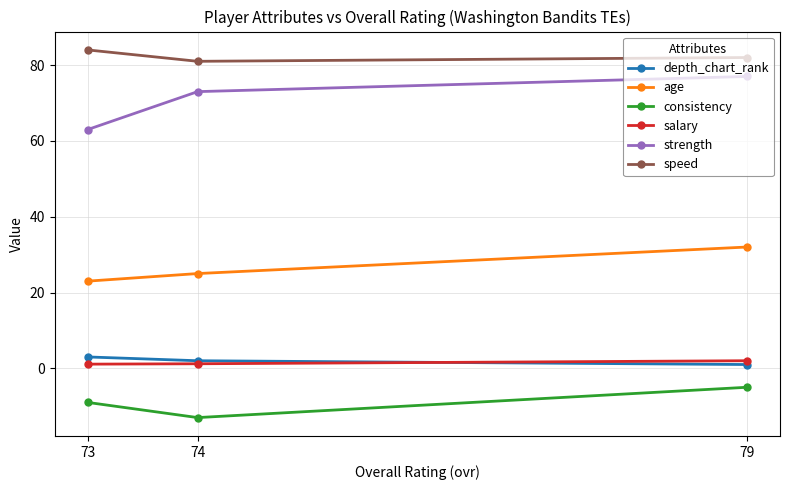

At which label does strength first exceed 73?

79